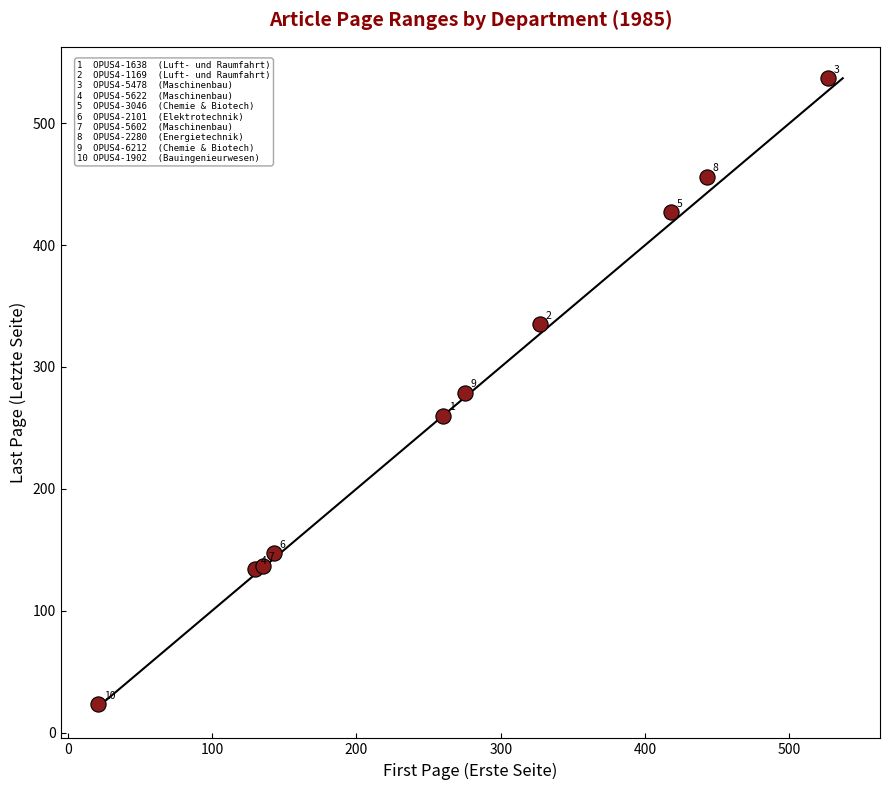

What Y value in the scatter plot is closest to 280?

279